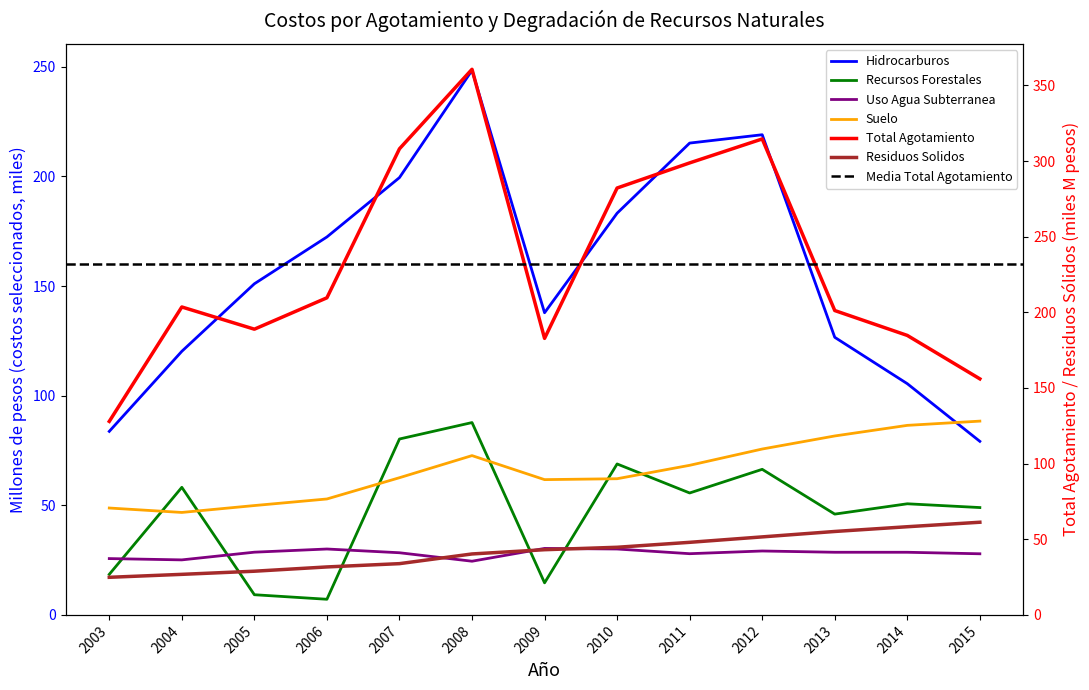

True or false: Total Agotamiento has more than 2 points higher than both neighbors.

True